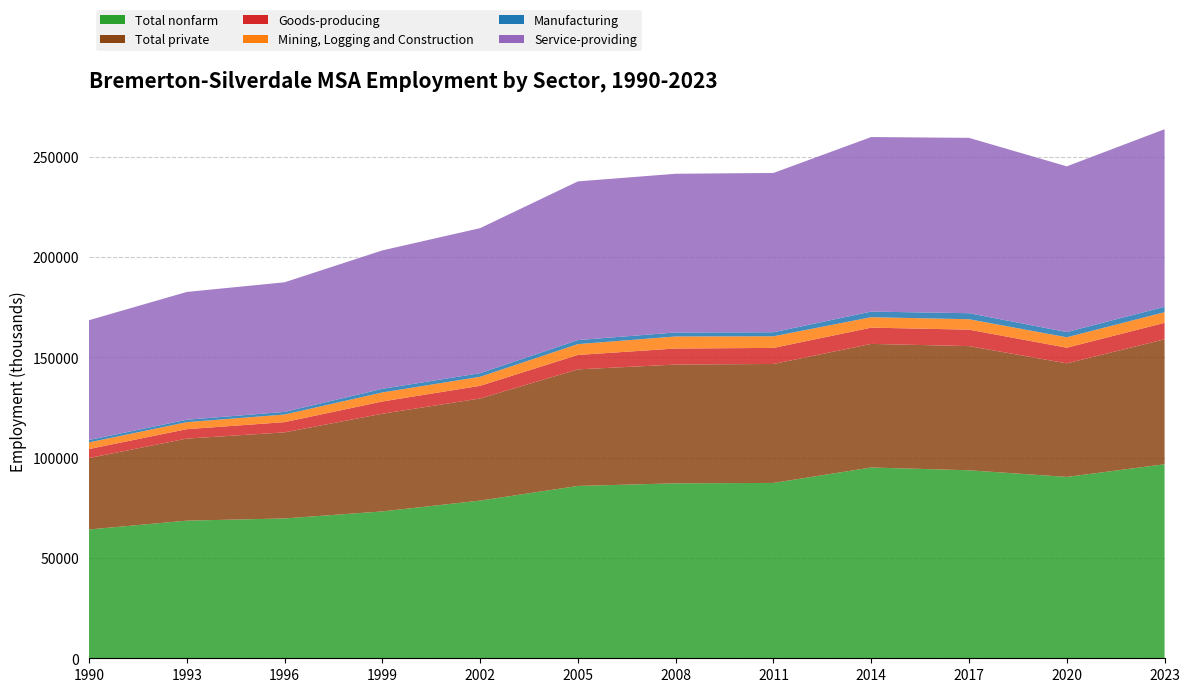

Reading left to right, extract all data points from this chart.

Total nonfarm: 1990=64200	1993=68600	1996=69700	1999=73200	2002=78600	2005=85900	2008=87200	2011=87400	2014=95100	2017=93700	2020=90400	2023=96700
Total private: 1990=35600	1993=40900	1996=42900	1999=48700	2002=50900	2005=58100	2008=59200	2011=59300	2014=61600	2017=61900	2020=56600	2023=62300
Goods-producing: 1990=4500	1993=4700	1996=5100	1999=6100	2002=6300	2005=7200	2008=8000	2011=8000	2014=8100	2017=8200	2020=7800	2023=8200
Mining, Logging and Construction: 1990=3300	1993=3500	1996=3800	1999=4500	2002=4500	2005=5400	2008=6000	2011=5800	2014=5200	2017=5200	2020=5200	2023=5300
Manufacturing: 1990=1200	1993=1200	1996=1300	1999=1800	2002=1800	2005=2000	2008=2000	2011=2000	2014=2800	2017=3000	2020=2600	2023=2700
Service-providing: 1990=59700	1993=63700	1996=64600	1999=69000	2002=72300	2005=79100	2008=79100	2011=79400	2014=87000	2017=87400	2020=82600	2023=88500